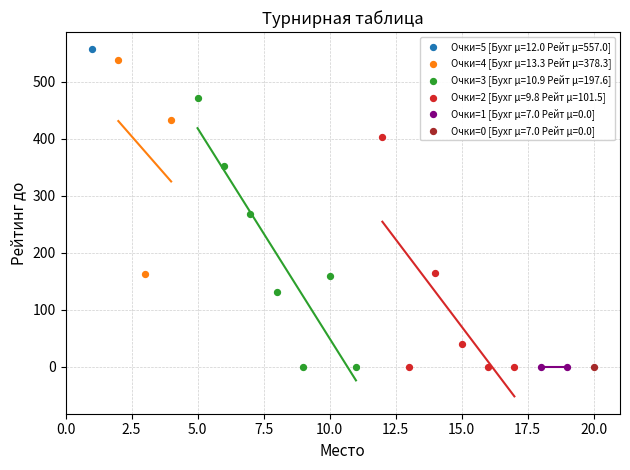

What are all the series names shown in the legend?

Очки=5 [Бухг μ=12.0 Рейт μ=557.0], Очки=4 [Бухг μ=13.3 Рейт μ=378.3], Очки=3 [Бухг μ=10.9 Рейт μ=197.6], Очки=2 [Бухг μ=9.8 Рейт μ=101.5], Очки=1 [Бухг μ=7.0 Рейт μ=0.0], Очки=0 [Бухг μ=7.0 Рейт μ=0.0]